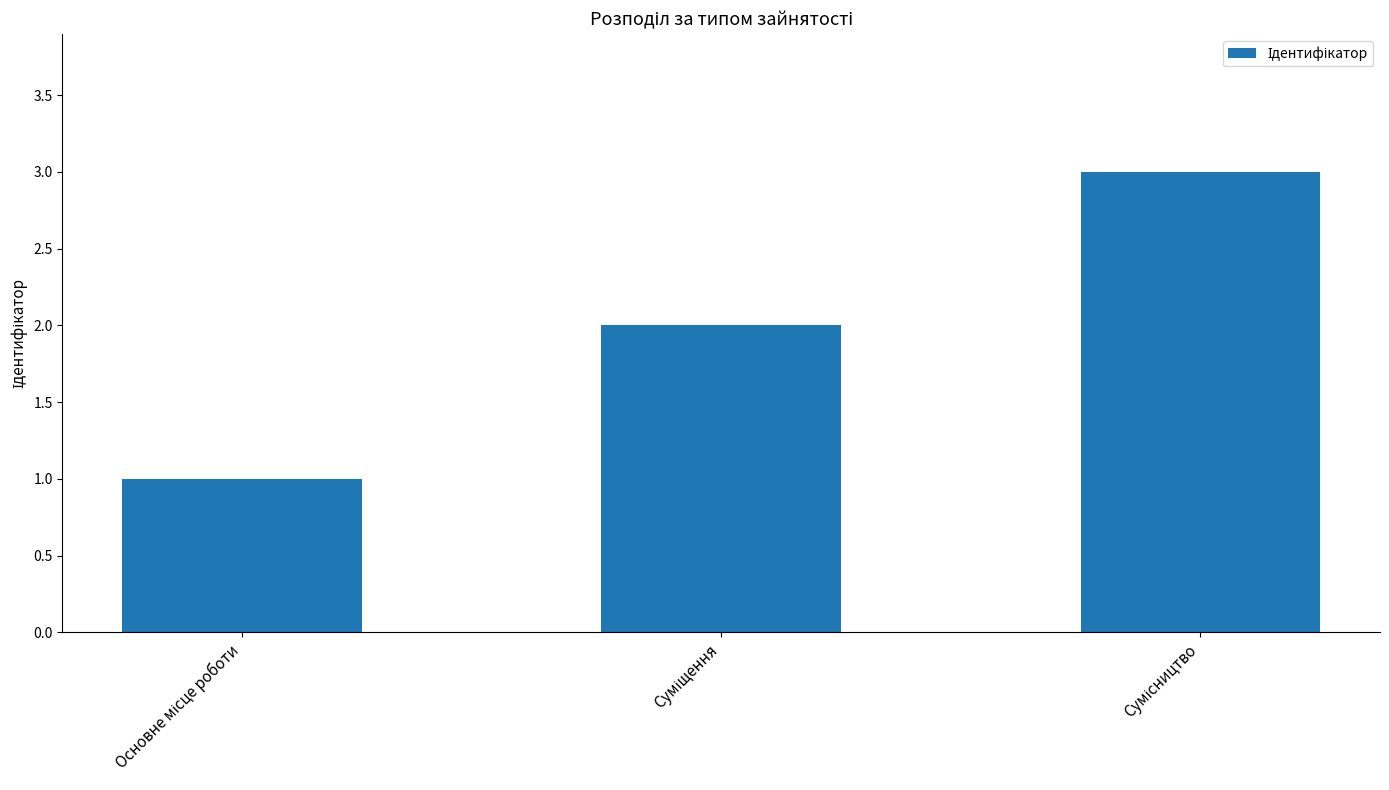

Reading right to left, what are all the values shown in this chart?

3	2	1